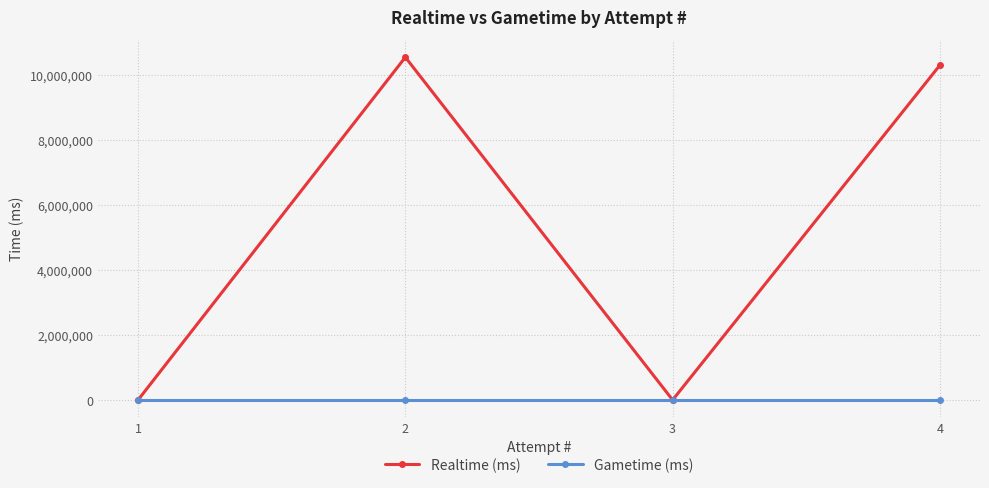

What is the difference between the maximum and minimum values in the Realtime (ms) series?

10550996